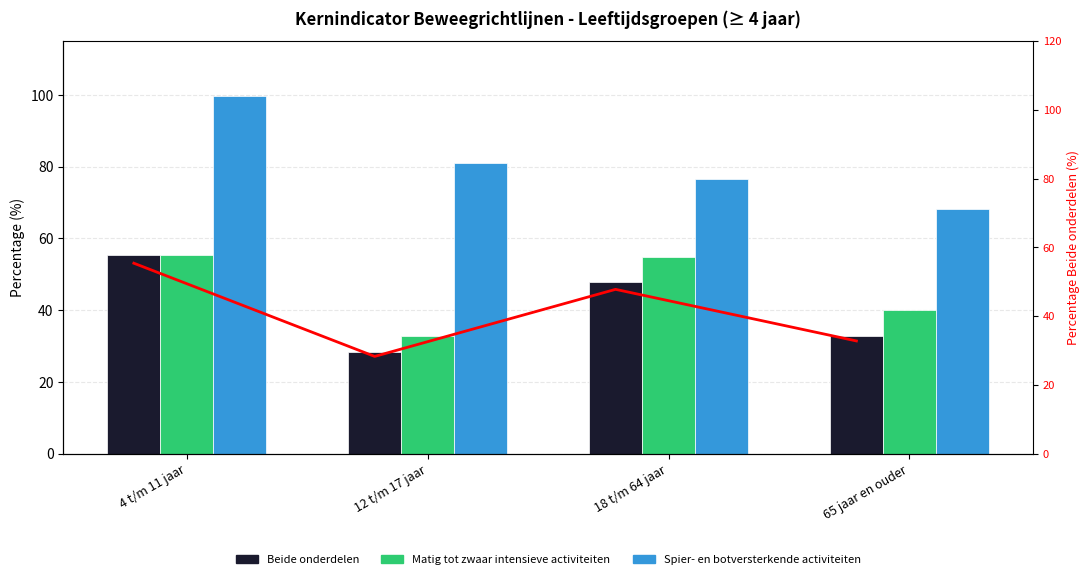

Which category has the lowest value in the Matig tot zwaar intensieve activiteiten series?

12 t/m 17 jaar